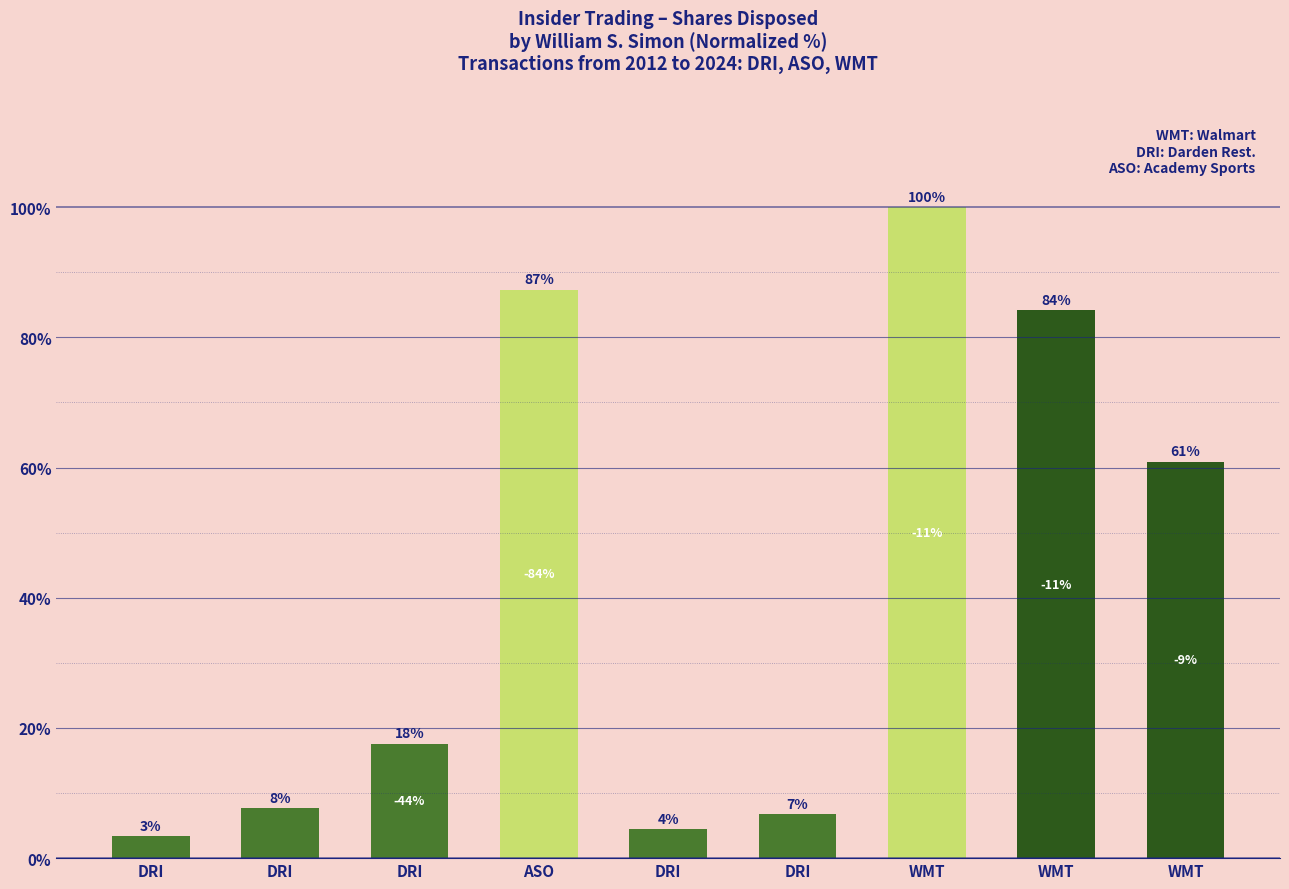

Rank the categories by value from lowest to highest.

DRI, DRI, DRI, DRI, DRI, WMT, WMT, ASO, WMT